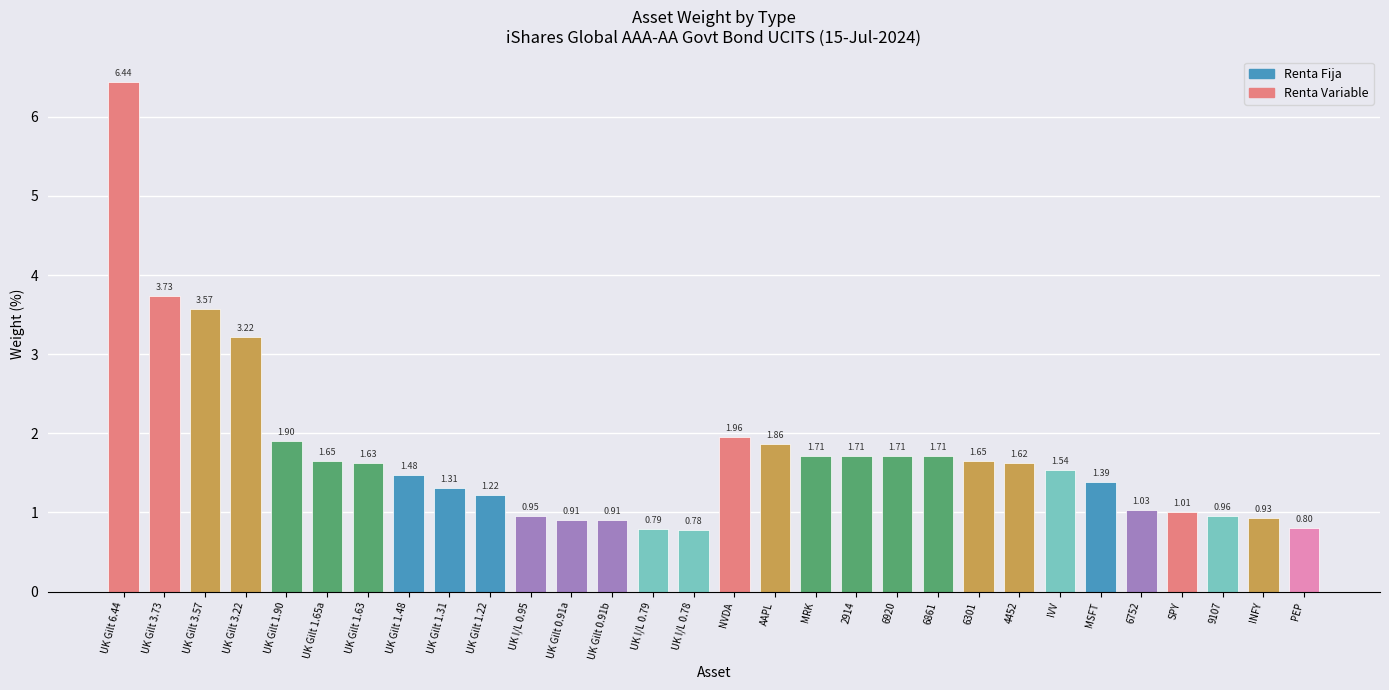

How many bars are there in total?

30